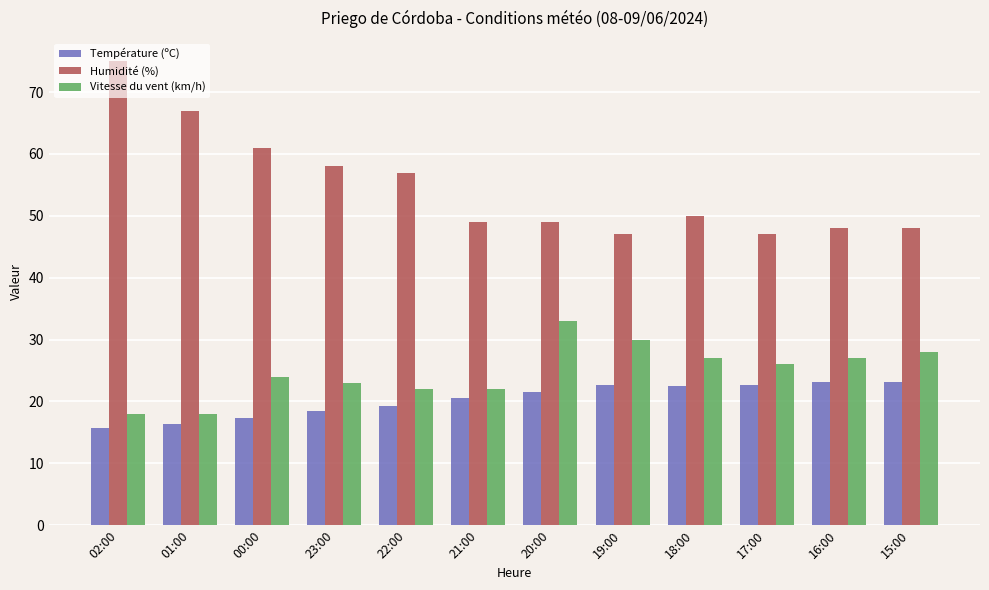

What is the average value of the Humidité (%) series?

54.7